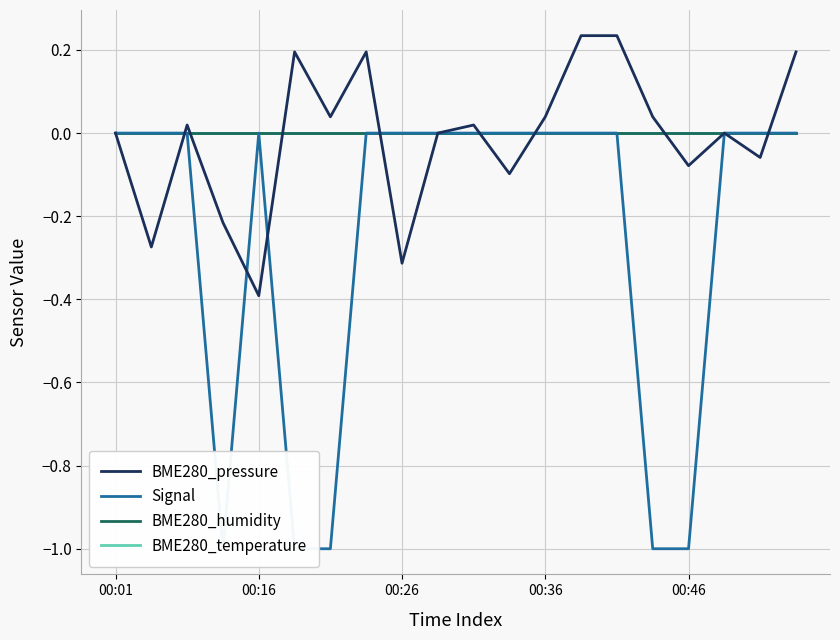

Does the chart display data point markers on the line(s)?

No